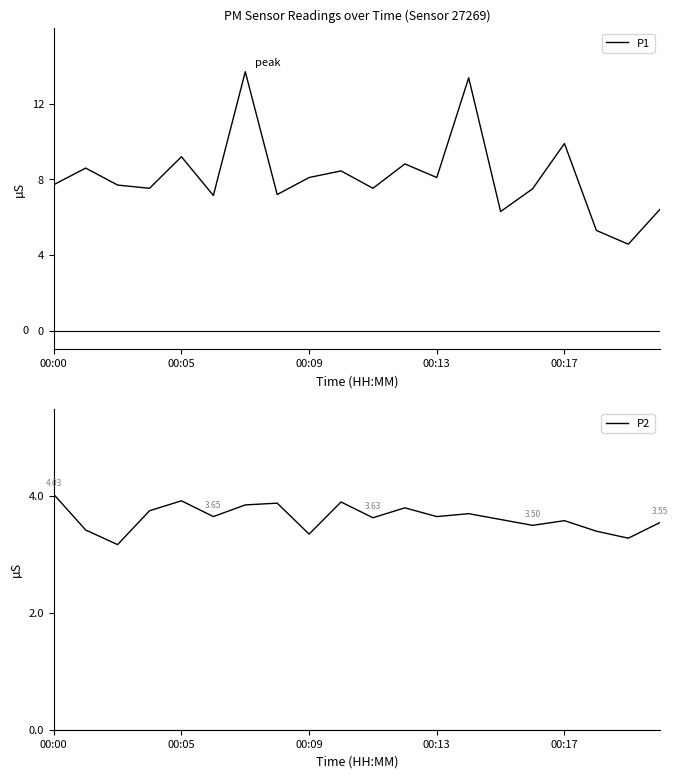

What is the sum of all P2 values?

72.6